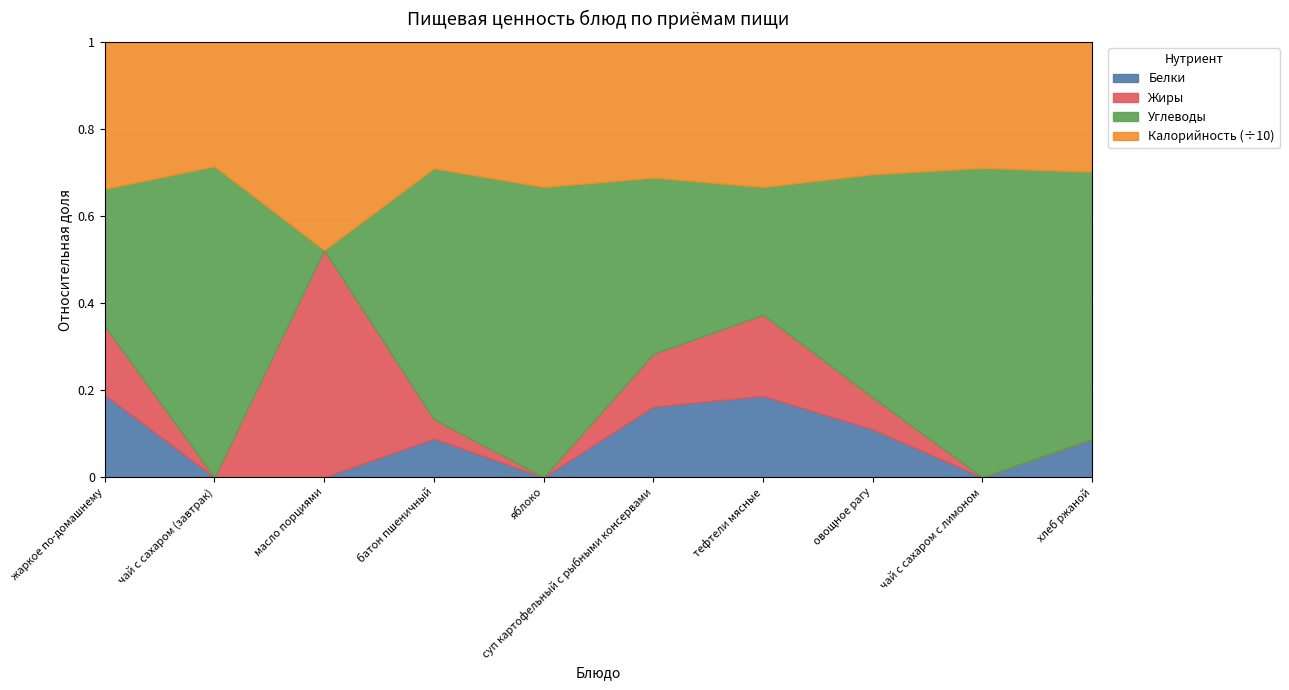

The Углеводы series shows 8.4 at чай с сахаром с лимоном. True or false?

False